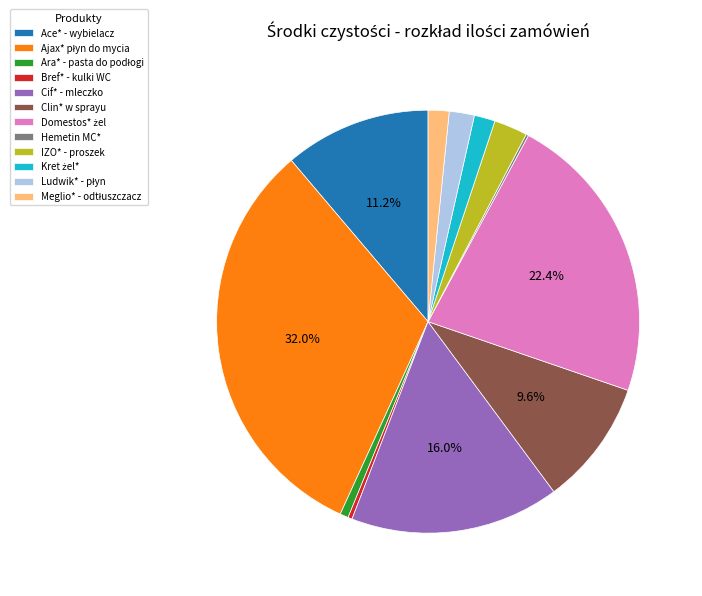

Is IZO* - proszek the majority of the pie?

No